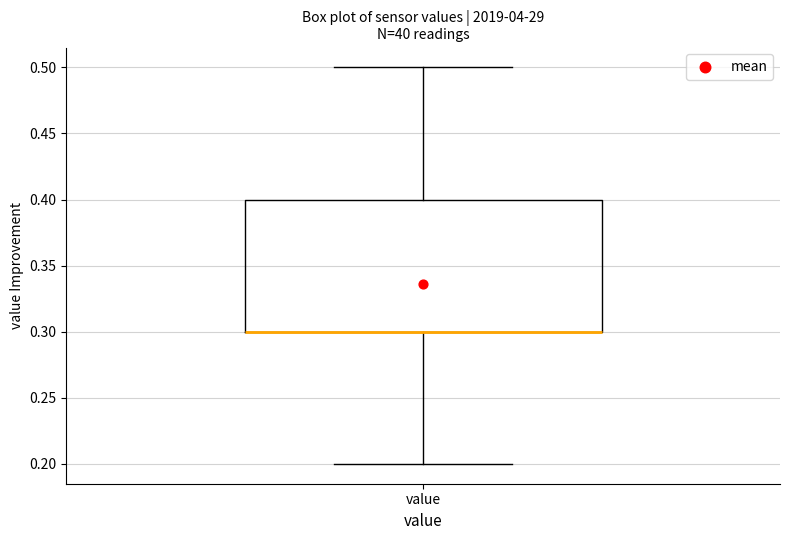

Where does the lower whisker of the box for value end on the y-axis? The values are not printed on the chart, so give them approximately, as read against the axis.

0.2